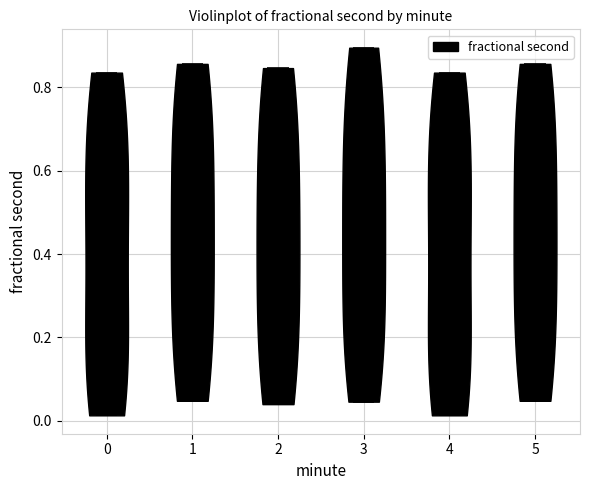

What is the lowest point the violin at x = 2 reaches on the y-axis? The values are not printed on the chart, so give them approximately, as read against the axis.

0.04